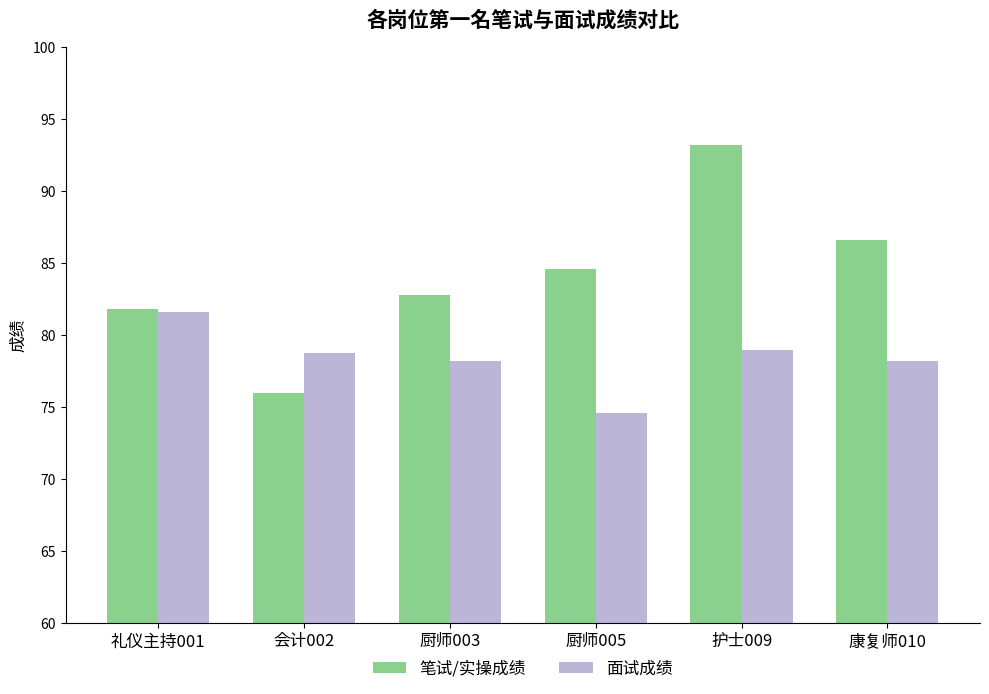

What is the difference between the highest and lowest values at 康复师010?

8.4